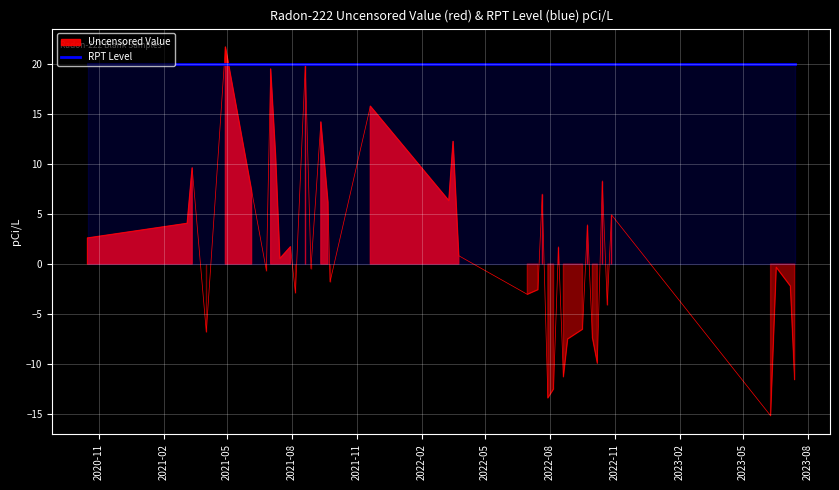

Which has a higher value, 2022-09-23 or 2022-09-16?

2022-09-23